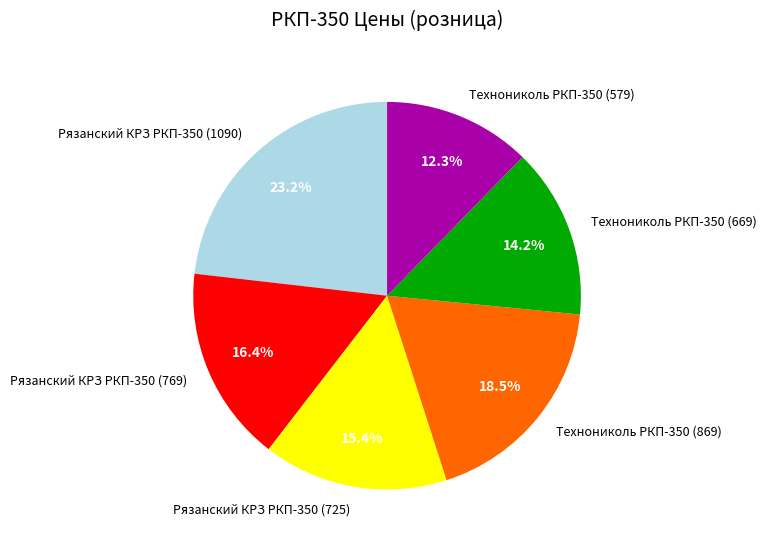

To the nearest percent, what is the difference between the largest and smallest slice percentages?

11%